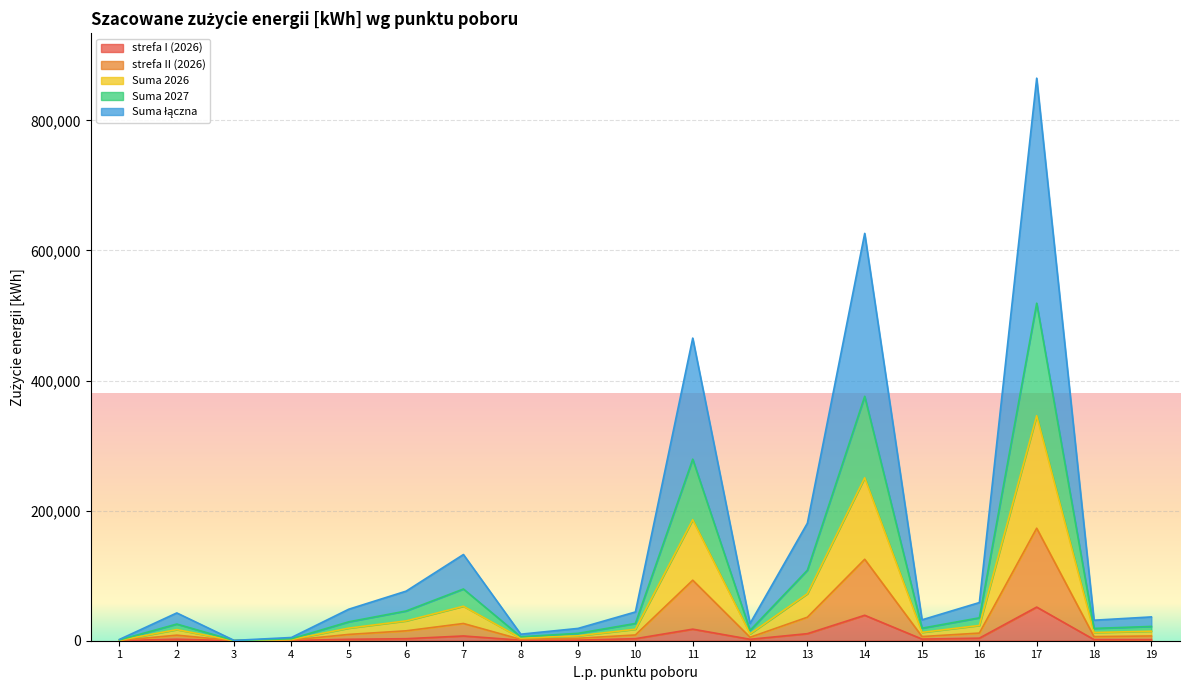

At which category is the sum across all series the highest?

17